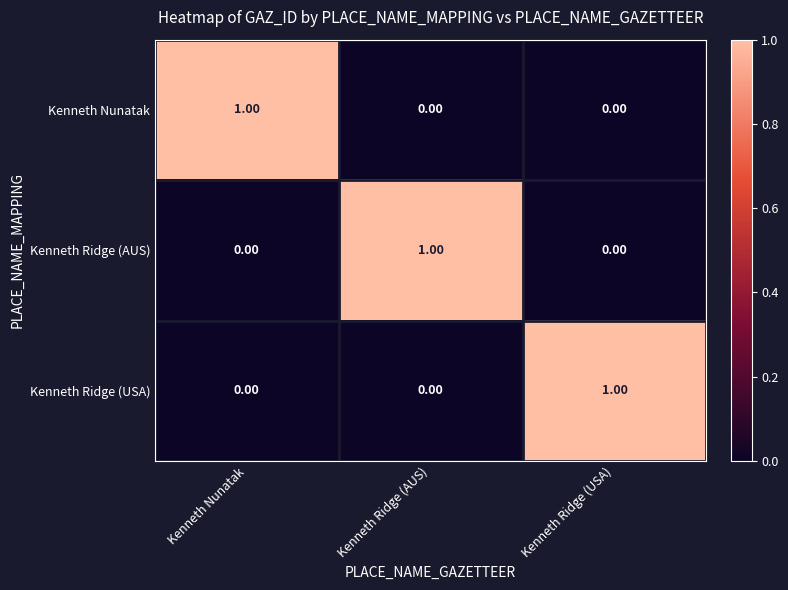

At how many categories does at least one series exceed 0?

3